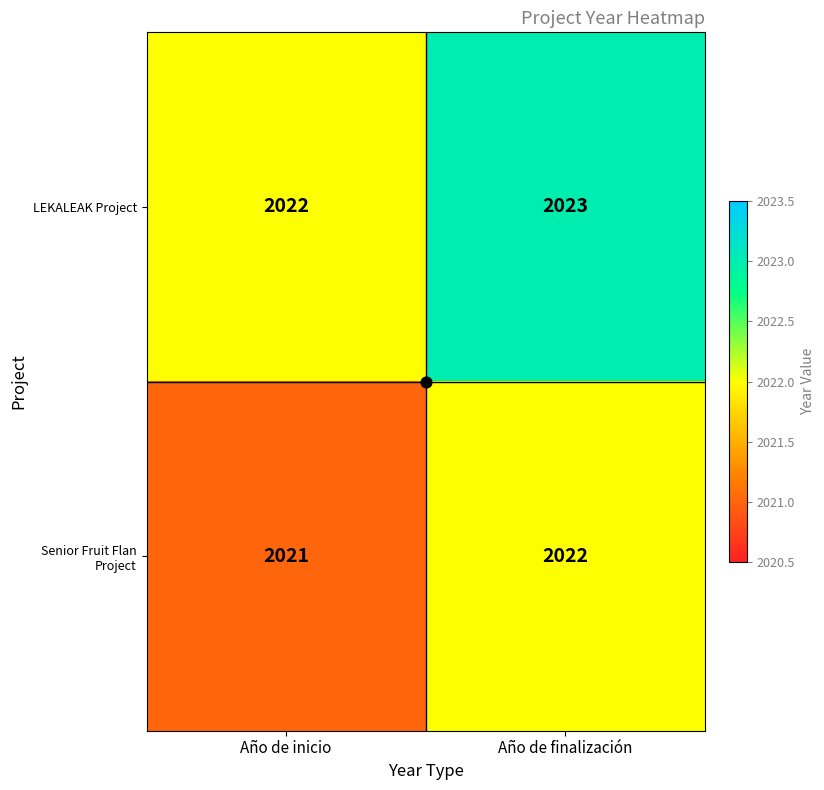

At which label does Senior Fruit Flan Project reach its peak?

Año de finalización